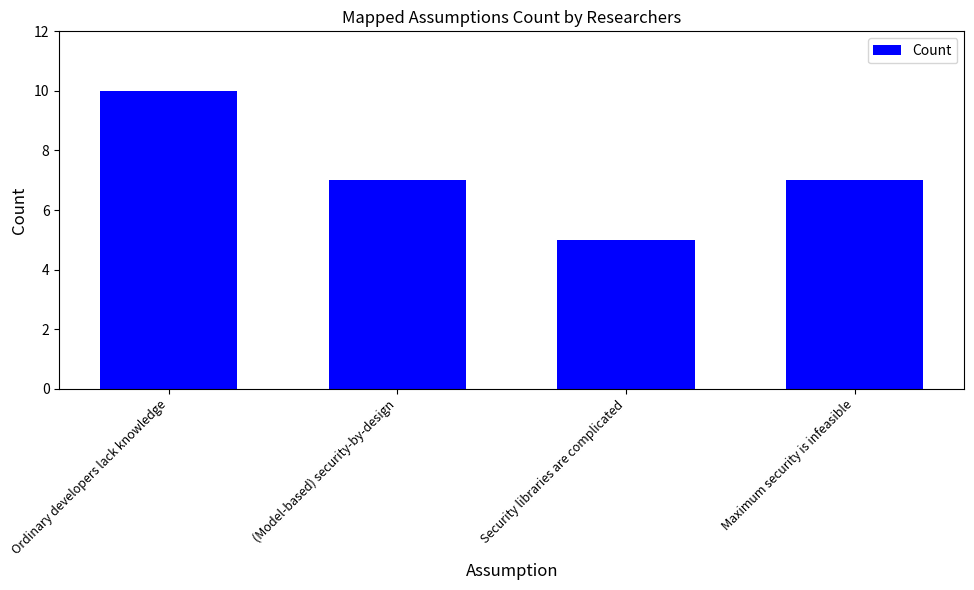

What is the sum of the values at Ordinary developers lack knowledge and Maximum security is infeasible?

17